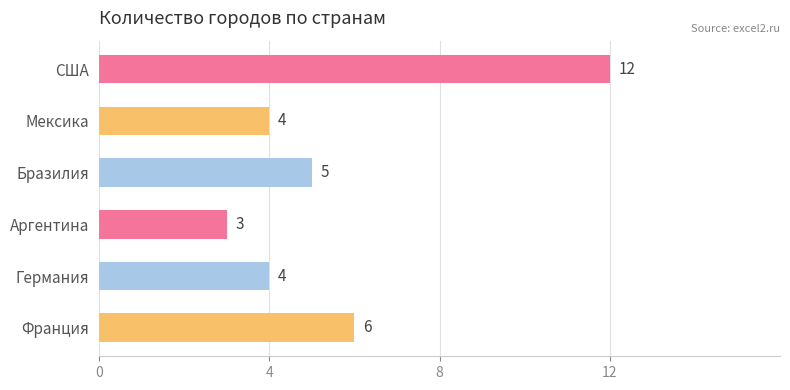

How many distinct data groups are displayed?

1